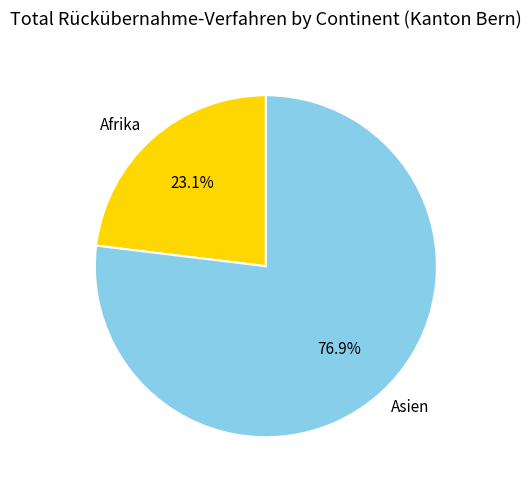

To the nearest percent, what percentage of the pie is Asien?

77%